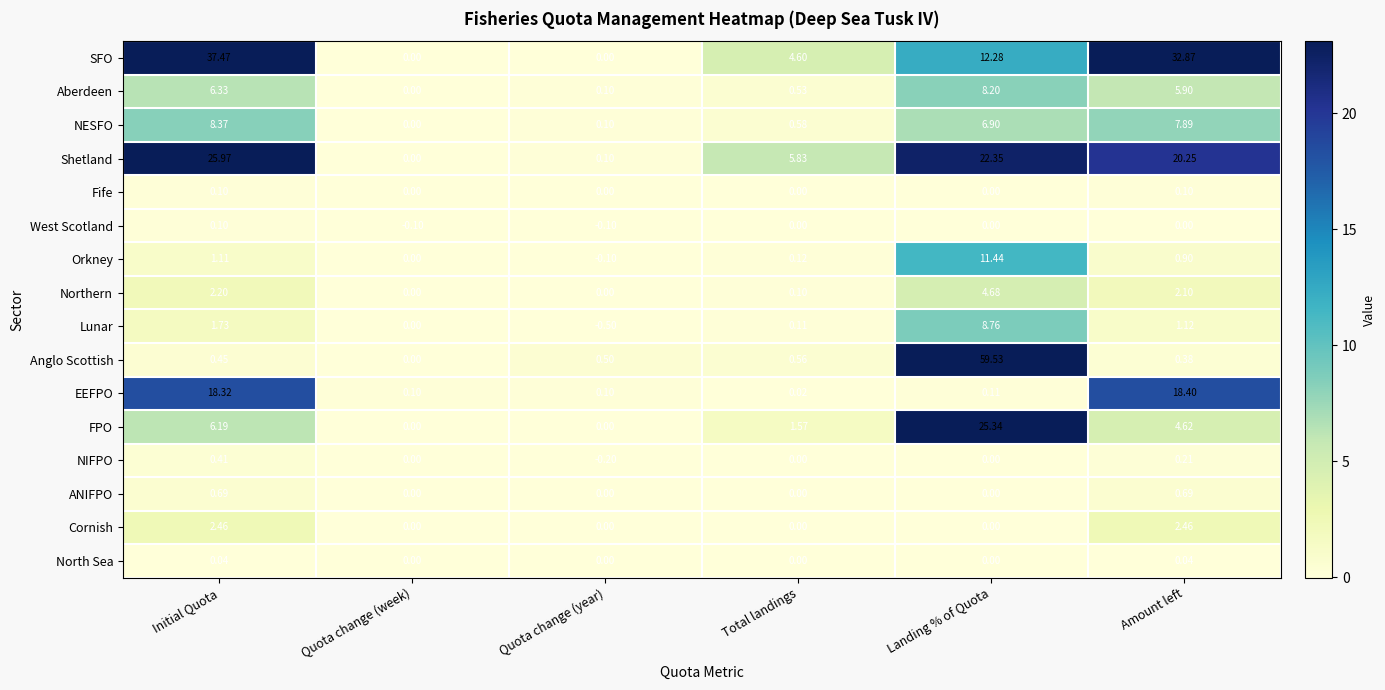

Which series has the largest total across all categories?

SFO